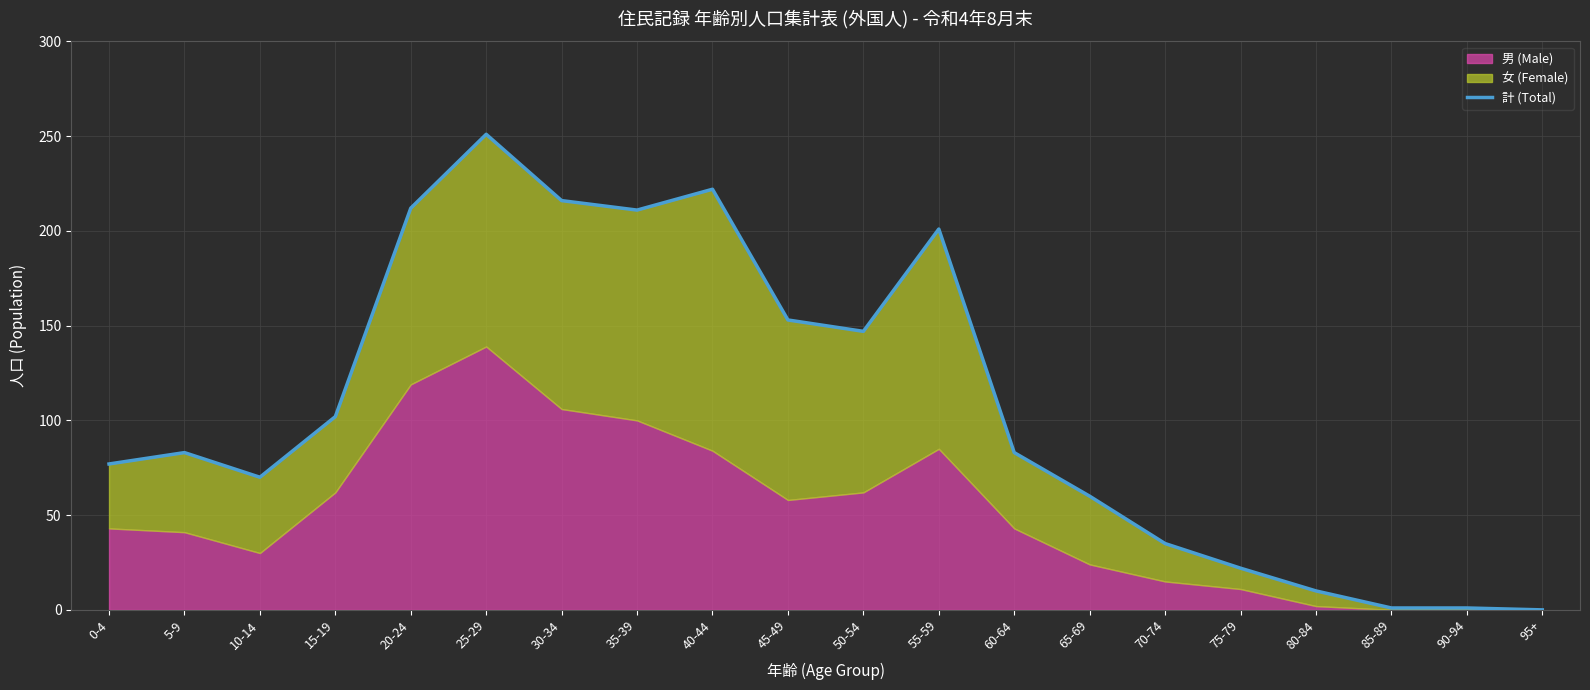

Reading left to right, transcribe all the data shown in this chart.

77	83	70	102	212	251	216	211	222	153	147	201	83	60	35	22	10	1	1	0